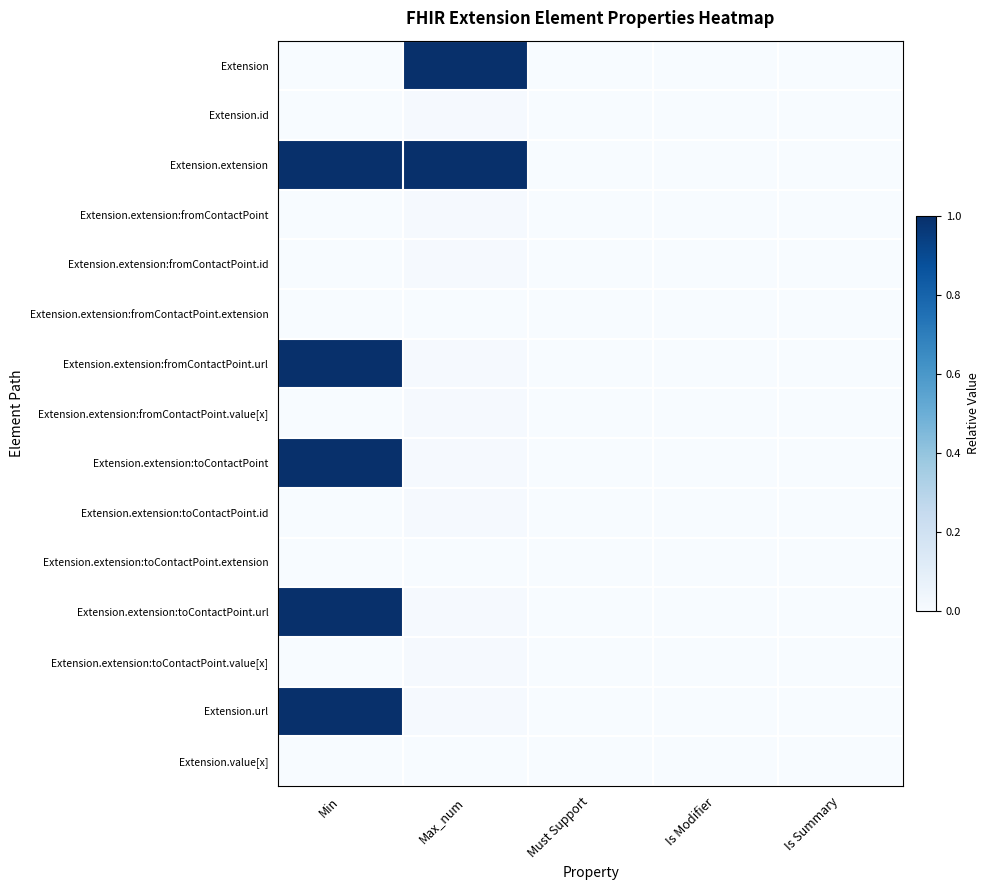

Reading left to right, what are all the values shown in this chart?

Extension: Min=0.0	Max_num=1.0	Must Support=0.0	Is Modifier=0.0	Is Summary=0.0
Extension.id: Min=0.0	Max_num=0.0	Must Support=0.0	Is Modifier=0.0	Is Summary=0.0
Extension.extension: Min=1.0	Max_num=1.0	Must Support=0.0	Is Modifier=0.0	Is Summary=0.0
Extension.extension:fromContactPoint: Min=0.0	Max_num=0.0	Must Support=0.0	Is Modifier=0.0	Is Summary=0.0
Extension.extension:fromContactPoint.id: Min=0.0	Max_num=0.0	Must Support=0.0	Is Modifier=0.0	Is Summary=0.0
Extension.extension:fromContactPoint.extension: Min=0.0	Max_num=0.0	Must Support=0.0	Is Modifier=0.0	Is Summary=0.0
Extension.extension:fromContactPoint.url: Min=1.0	Max_num=0.0	Must Support=0.0	Is Modifier=0.0	Is Summary=0.0
Extension.extension:fromContactPoint.value[x]: Min=0.0	Max_num=0.0	Must Support=0.0	Is Modifier=0.0	Is Summary=0.0
Extension.extension:toContactPoint: Min=1.0	Max_num=0.0	Must Support=0.0	Is Modifier=0.0	Is Summary=0.0
Extension.extension:toContactPoint.id: Min=0.0	Max_num=0.0	Must Support=0.0	Is Modifier=0.0	Is Summary=0.0
Extension.extension:toContactPoint.extension: Min=0.0	Max_num=0.0	Must Support=0.0	Is Modifier=0.0	Is Summary=0.0
Extension.extension:toContactPoint.url: Min=1.0	Max_num=0.0	Must Support=0.0	Is Modifier=0.0	Is Summary=0.0
Extension.extension:toContactPoint.value[x]: Min=0.0	Max_num=0.0	Must Support=0.0	Is Modifier=0.0	Is Summary=0.0
Extension.url: Min=1.0	Max_num=0.0	Must Support=0.0	Is Modifier=0.0	Is Summary=0.0
Extension.value[x]: Min=0.0	Max_num=0.0	Must Support=0.0	Is Modifier=0.0	Is Summary=0.0